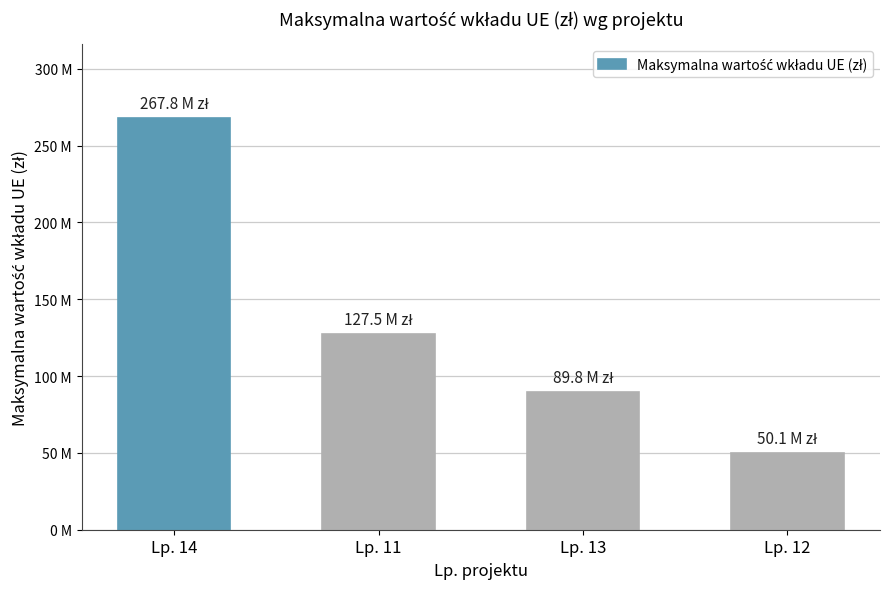

Are the bars horizontal?

No